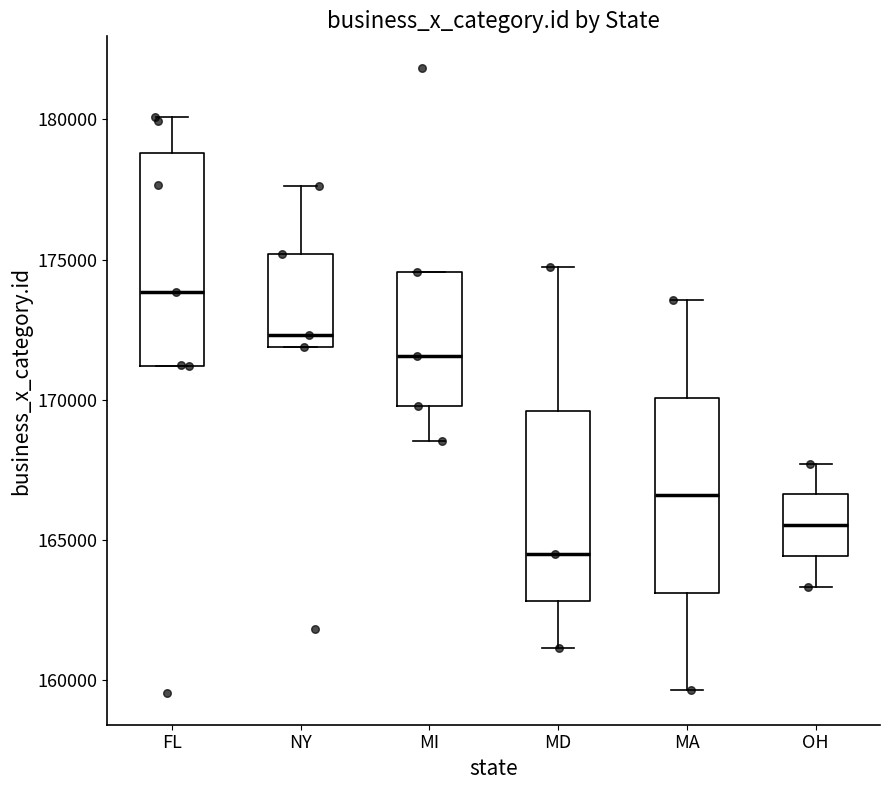

Reading left to right, transcribe this box plot: for each box, give where its median line is, the range the box spans, and where its two whiskers end, as read against the y-axis. The values are not printed on the chart, so give them approximately, as read against the axis.

FL: median 174000, box 171000 to 179000, whiskers 171000 to 180000
NY: median 172500, box 172000 to 175000, whiskers 172000 to 177500
MI: median 171500, box 170000 to 174500, whiskers 168500 to 174500
MD: median 164500, box 163000 to 169500, whiskers 161000 to 174500
MA: median 166500, box 163000 to 170000, whiskers 159500 to 173500
OH: median 165500, box 164500 to 166500, whiskers 163500 to 167500